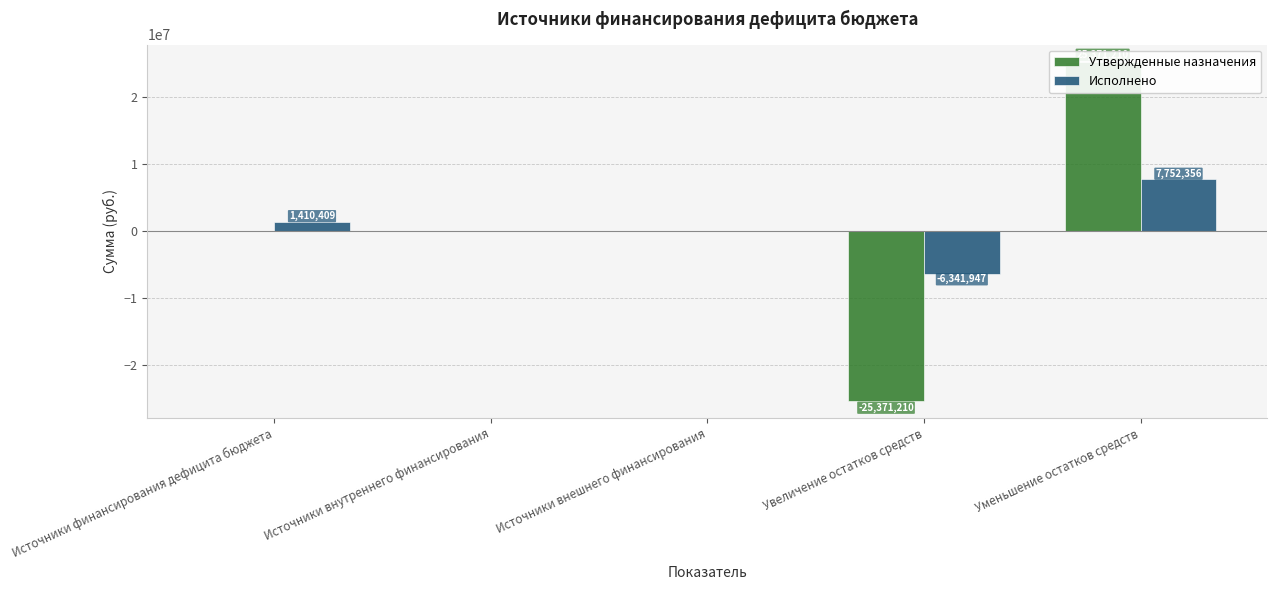

At which category does the chart reach its peak across all series?

Уменьшение остатков средств